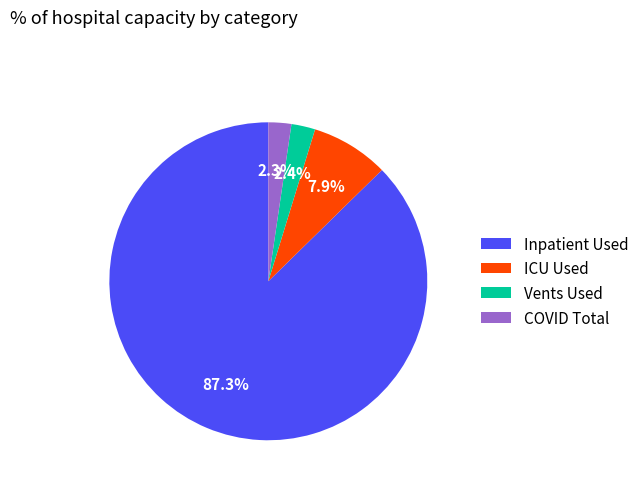

Which has a higher value, COVID Total or Inpatient Used?

Inpatient Used